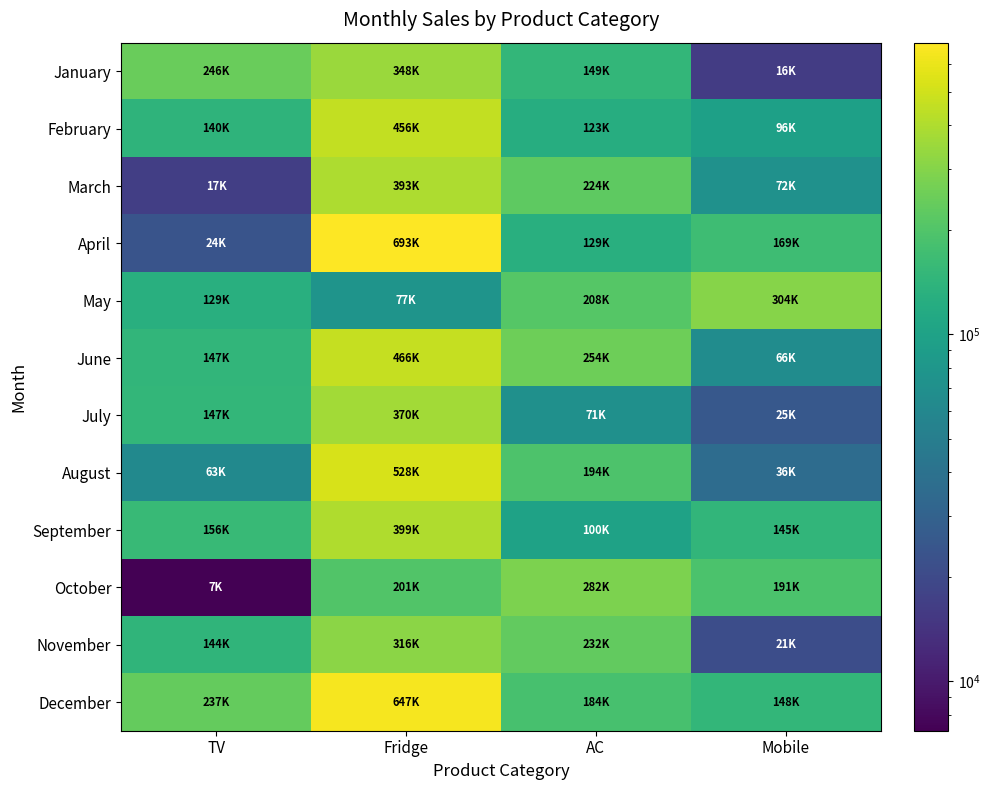

What is the total value across all series at TV?

1455210